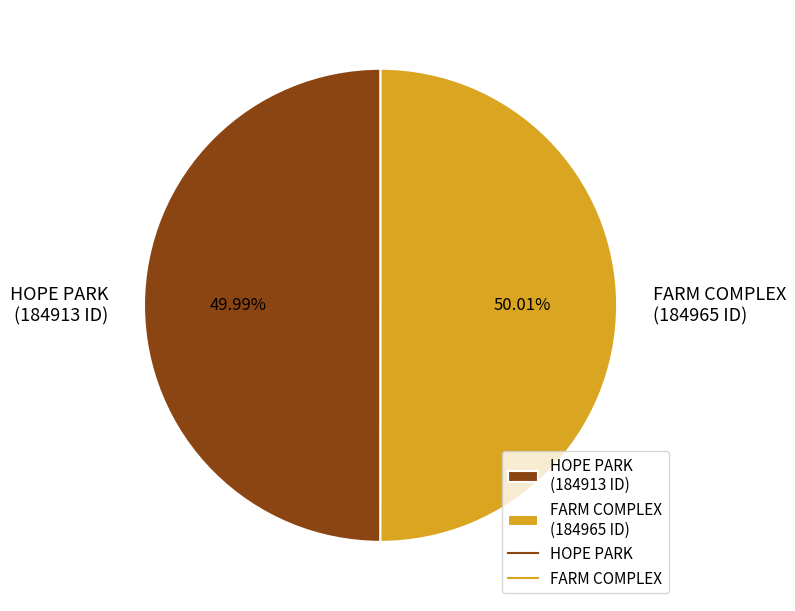

Count the number of slices in the pie.

2